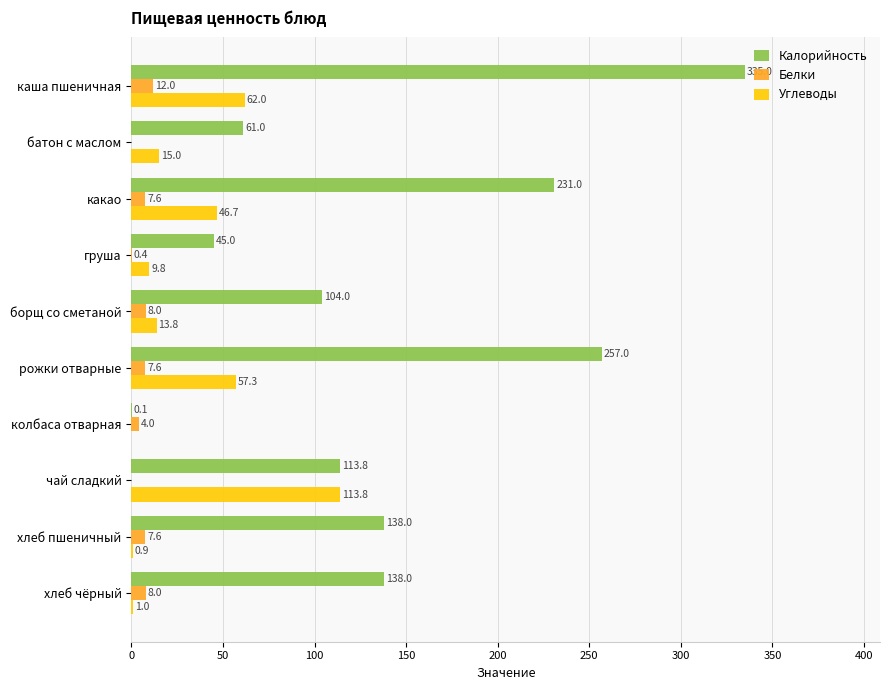

What is the sum of the Калорийность values at груша and чай сладкий?

158.8